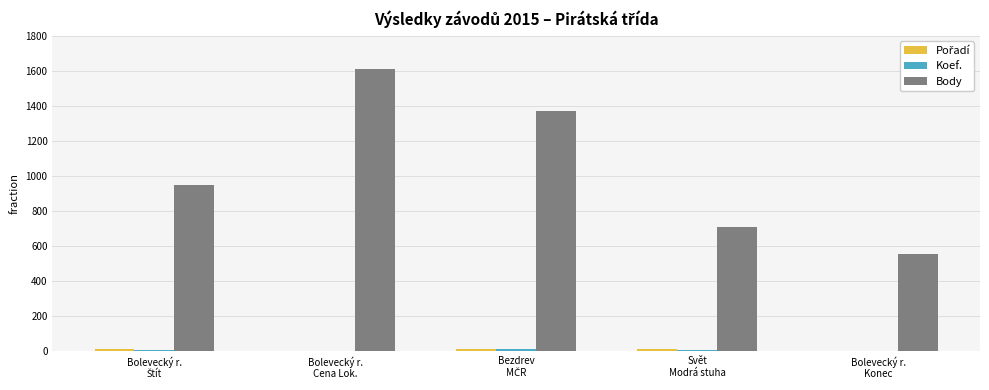

The Body series shows 1608 at Bolevecký r.
Cena Lok.. True or false?

True